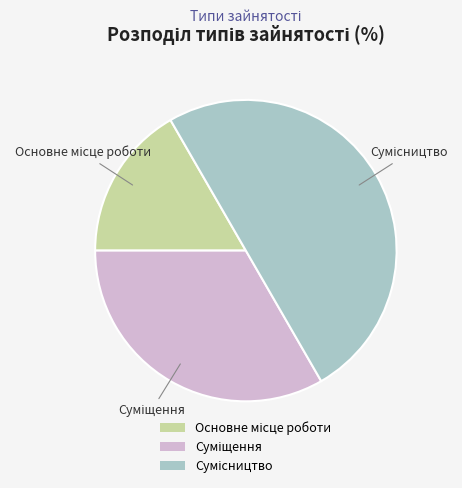

Is there a majority slice in this chart?

No